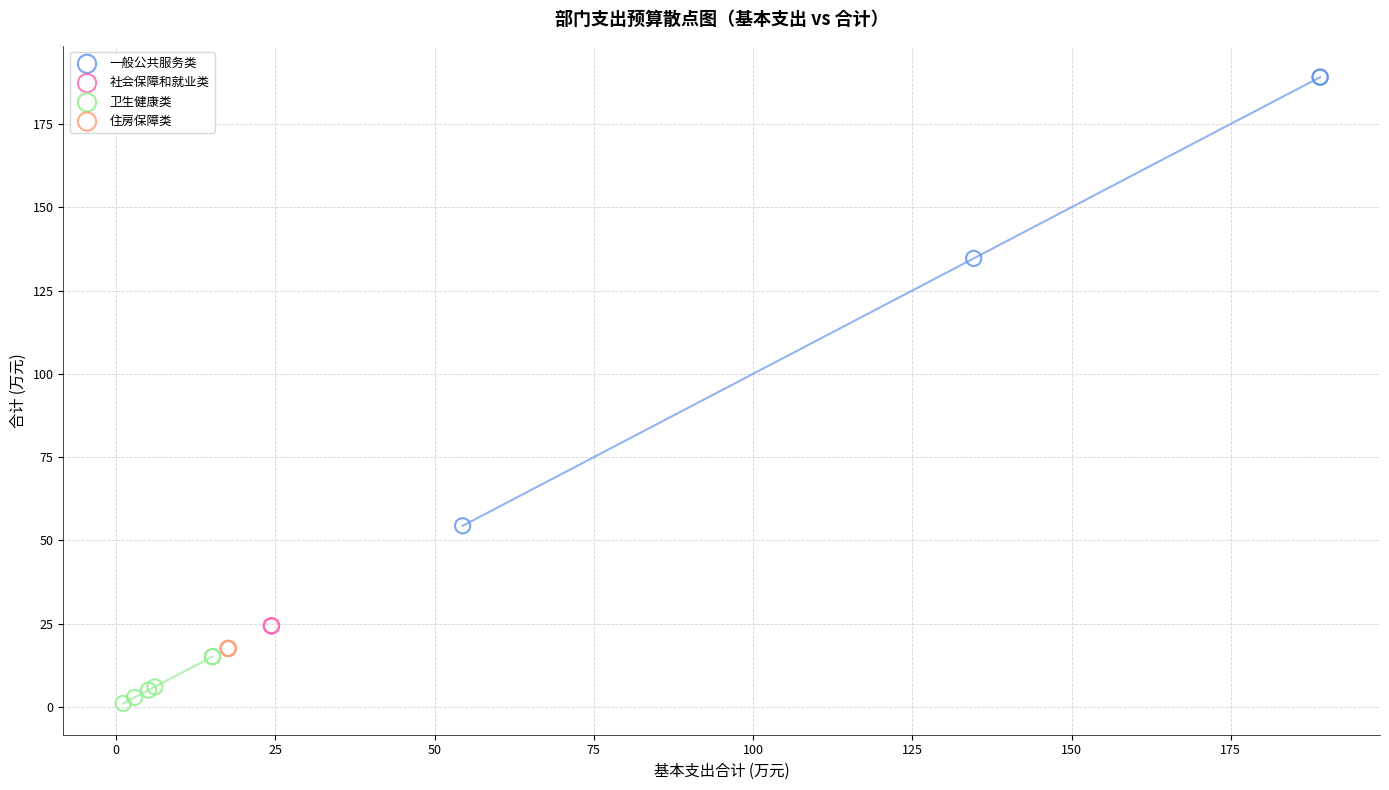

Which series reaches the minimum Y coordinate?

卫生健康类